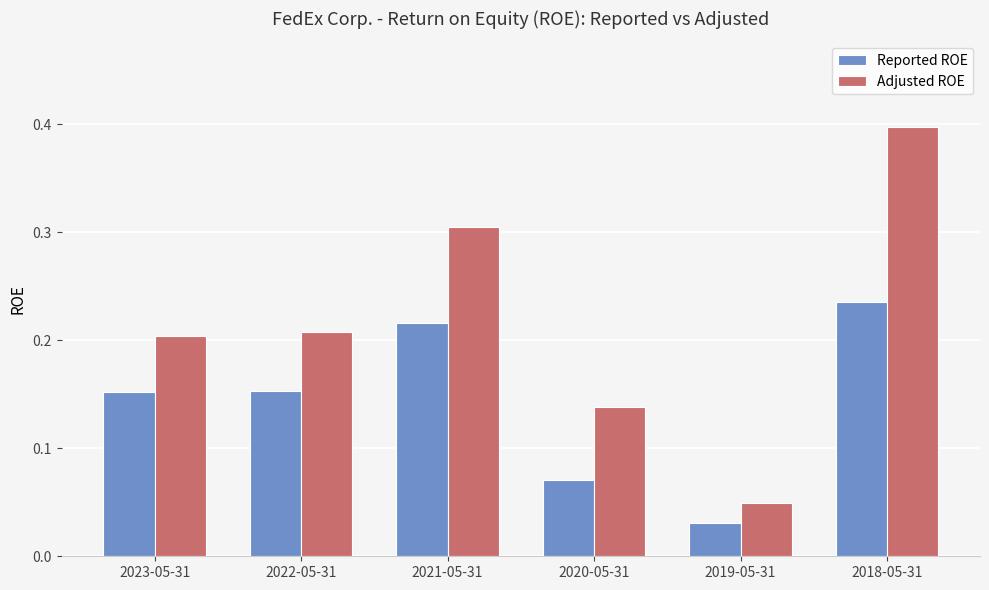

The Adjusted ROE series shows 0.5 at 2021-05-31. True or false?

False